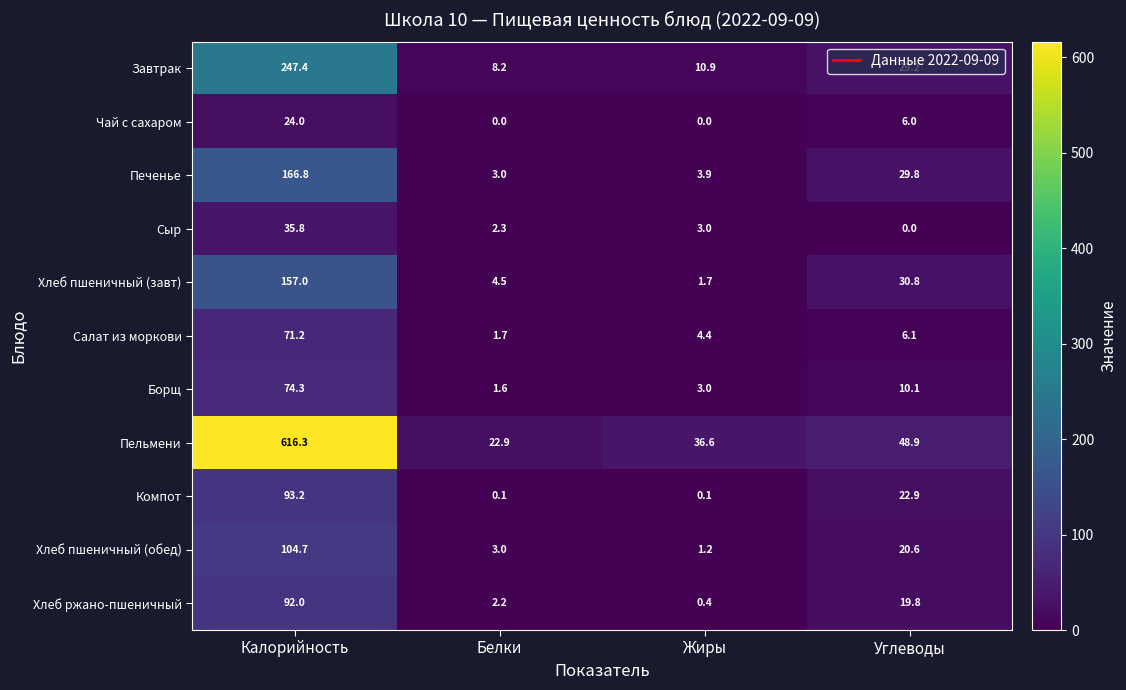

Between Калорийность and Жиры, which series saw the biggest shift?

Пельмени